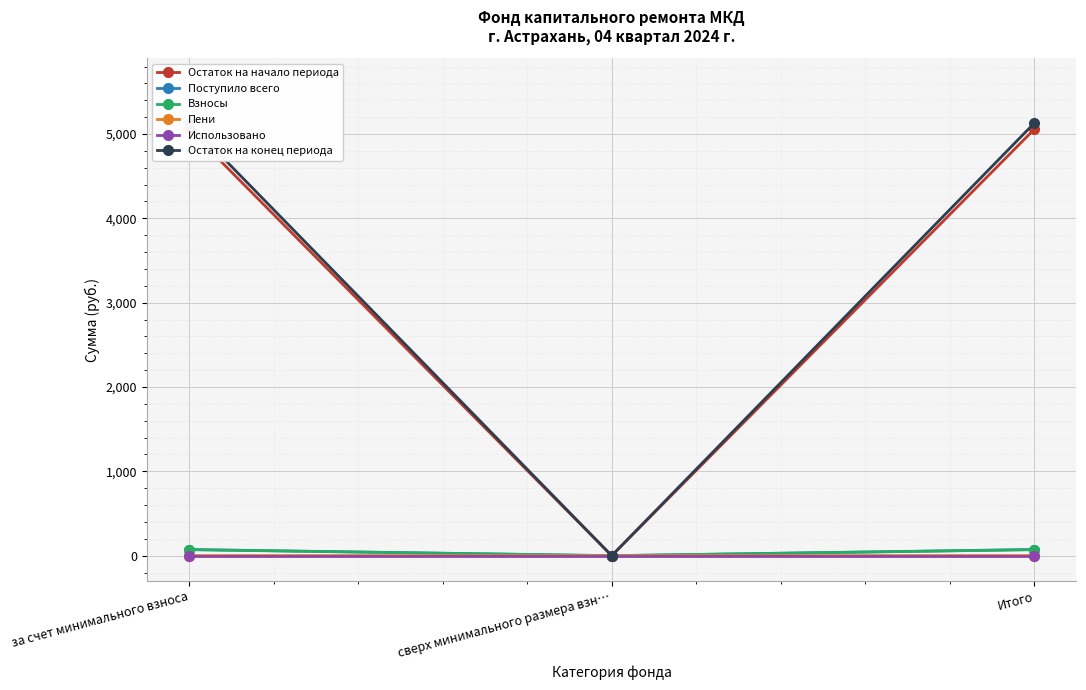

Does the chart display data point markers on the line(s)?

Yes